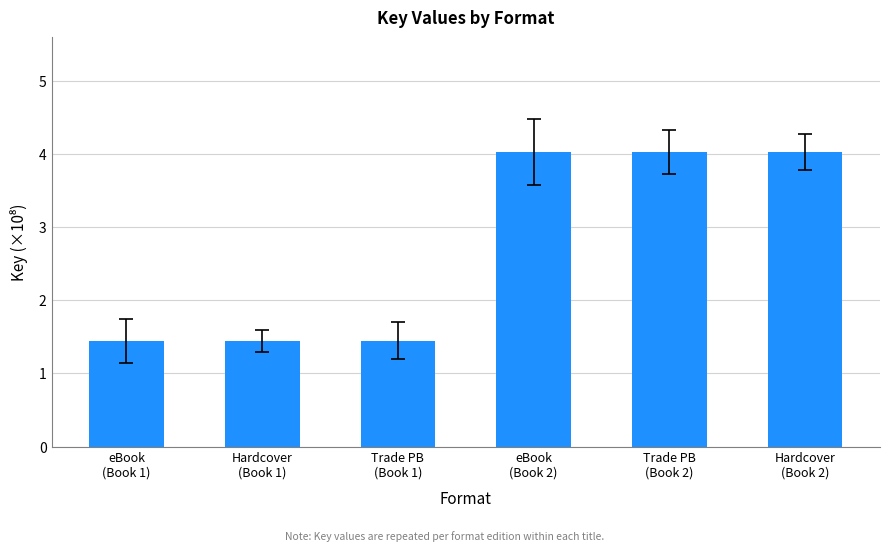

What is the value of the 1st bar from the left?

1.4